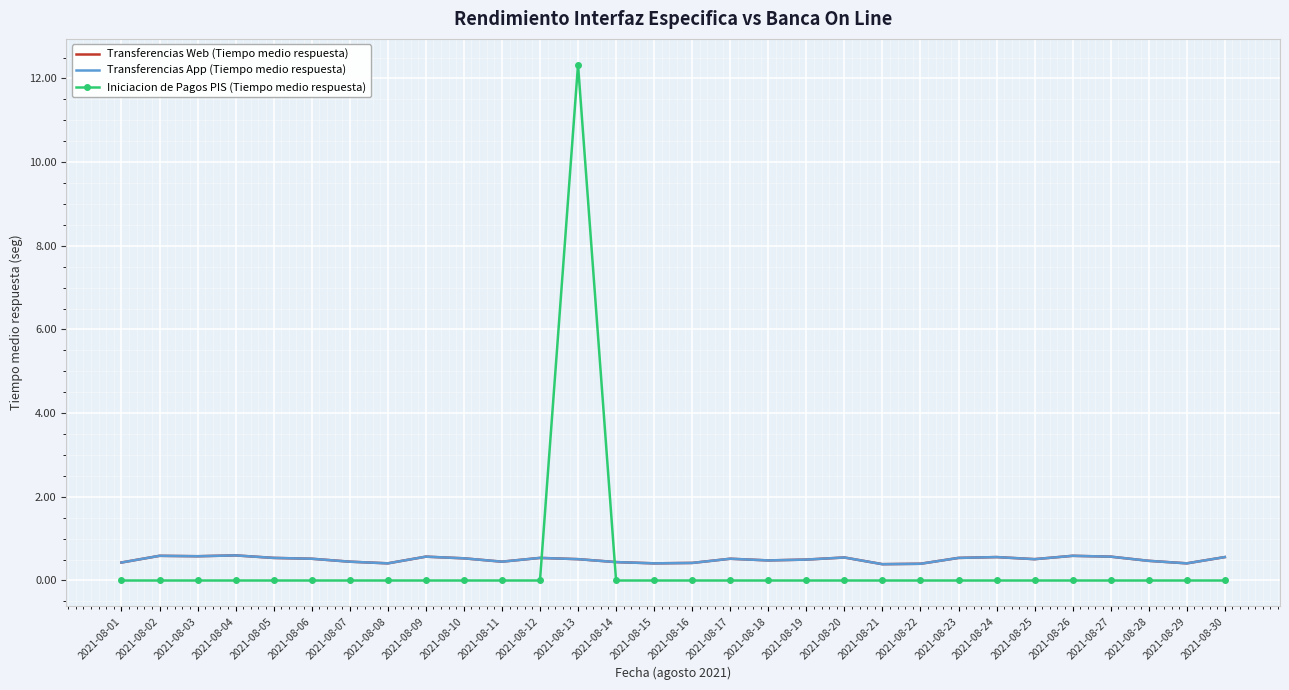

Between 2021-08-07 and 2021-08-19, which series saw the biggest shift?

Transferencias Web (Tiempo medio respuesta)